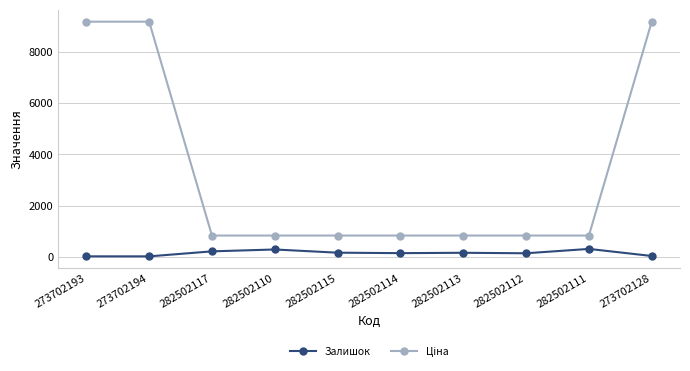

What is the maximum value shown in the chart?

9185.9